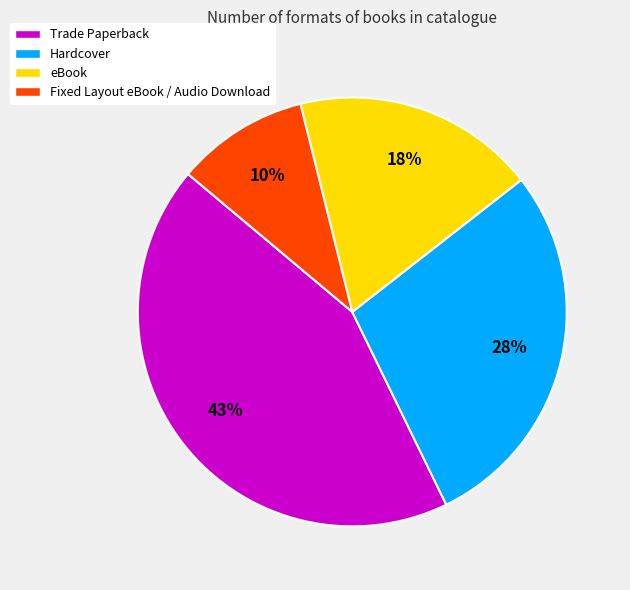

To the nearest percent, what percentage of the pie is Hardcover?

28%